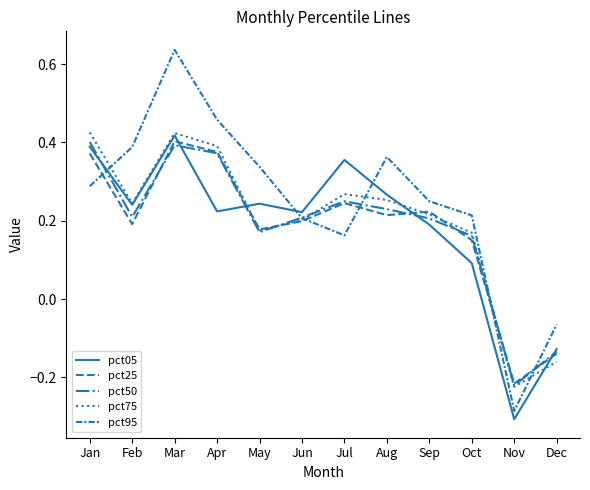

At which label does pct05 first exceed 0?

Jan